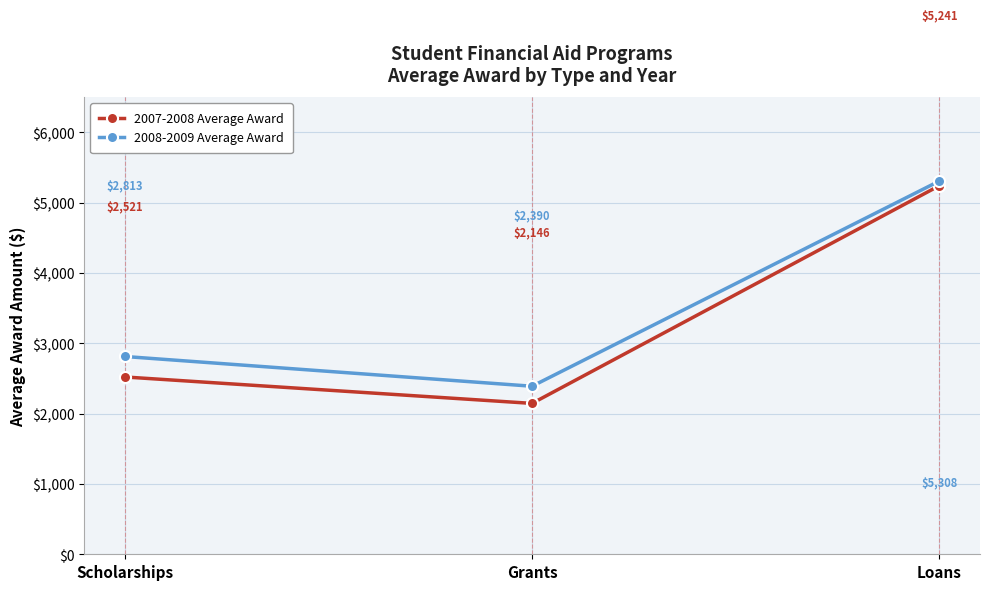

Rank the series by their average value, from lowest to highest.

2007-2008 Average Award, 2008-2009 Average Award